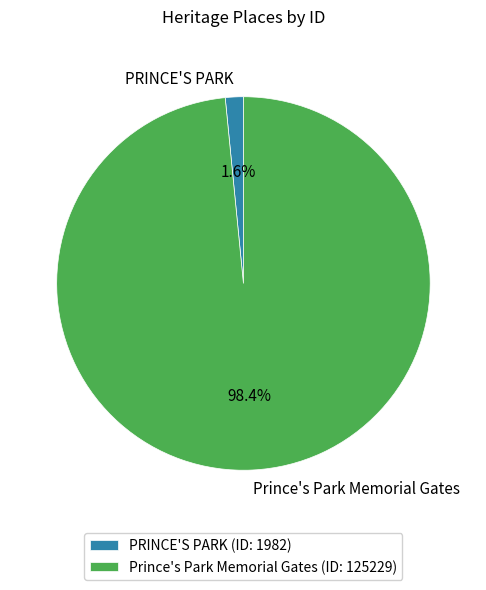

Combined, do PRINCE'S PARK and Prince's Park Memorial Gates account for over 50%?

Yes